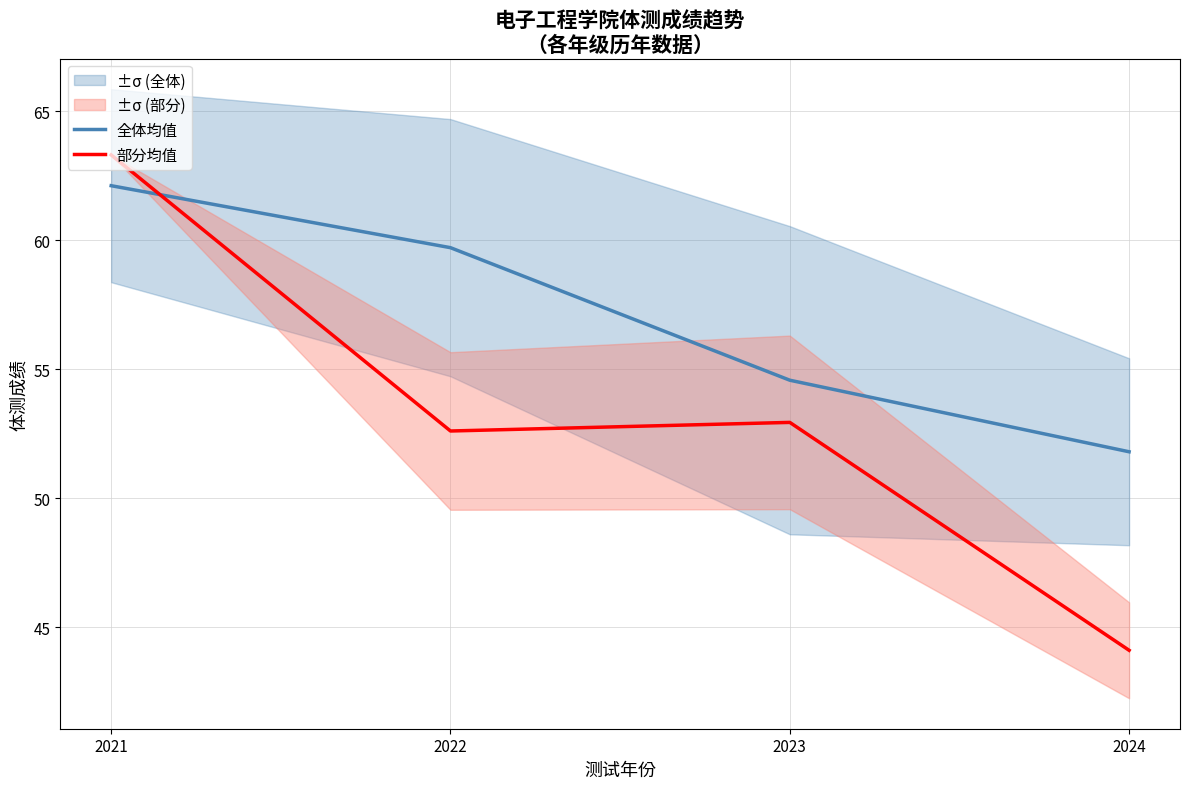

In 部分均值, how many points are higher than both neighbors (excluding endpoints)?

1